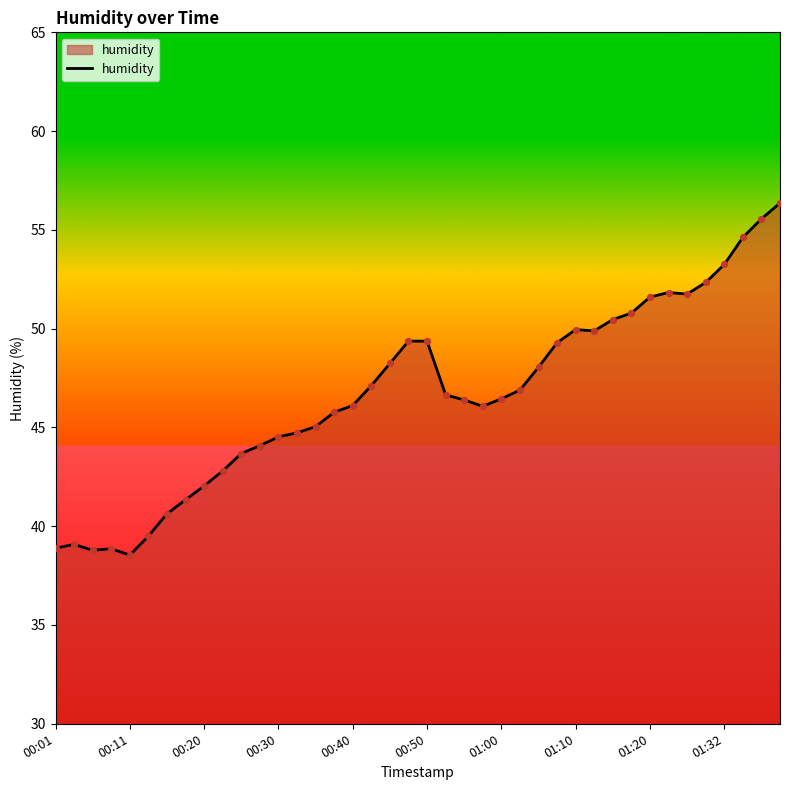

What is the minimum value shown in the chart?

38.5